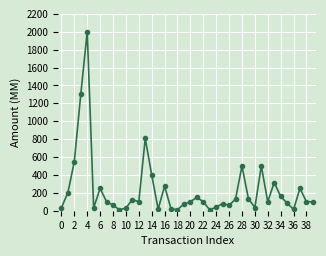

True or false: the data has more than 2 interior local peaks.

True